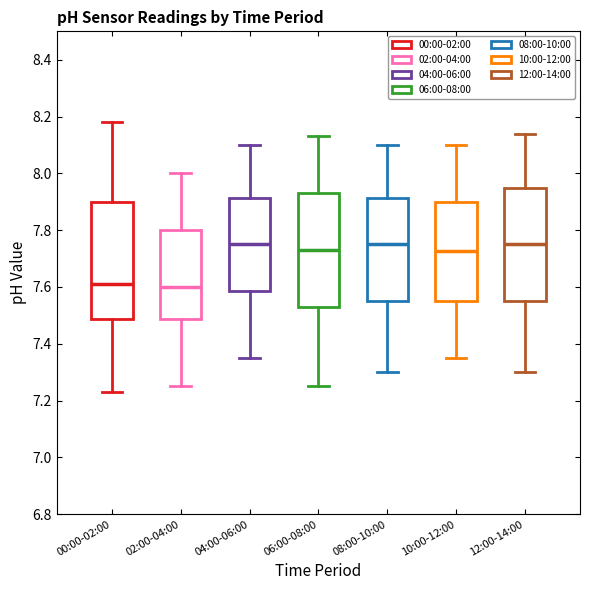

Reading left to right, transcribe this box plot: for each box, give where its median line is, the range the box spans, and where its two whiskers end, as read against the y-axis. The values are not printed on the chart, so give them approximately, as read against the axis.

00:00-02:00: median 7.62, box 7.48 to 7.90, whiskers 7.24 to 8.18
02:00-04:00: median 7.60, box 7.48 to 7.80, whiskers 7.26 to 8.00
04:00-06:00: median 7.76, box 7.58 to 7.92, whiskers 7.36 to 8.10
06:00-08:00: median 7.74, box 7.54 to 7.94, whiskers 7.26 to 8.14
08:00-10:00: median 7.76, box 7.56 to 7.92, whiskers 7.30 to 8.10
10:00-12:00: median 7.72, box 7.56 to 7.90, whiskers 7.36 to 8.10
12:00-14:00: median 7.76, box 7.56 to 7.96, whiskers 7.30 to 8.14